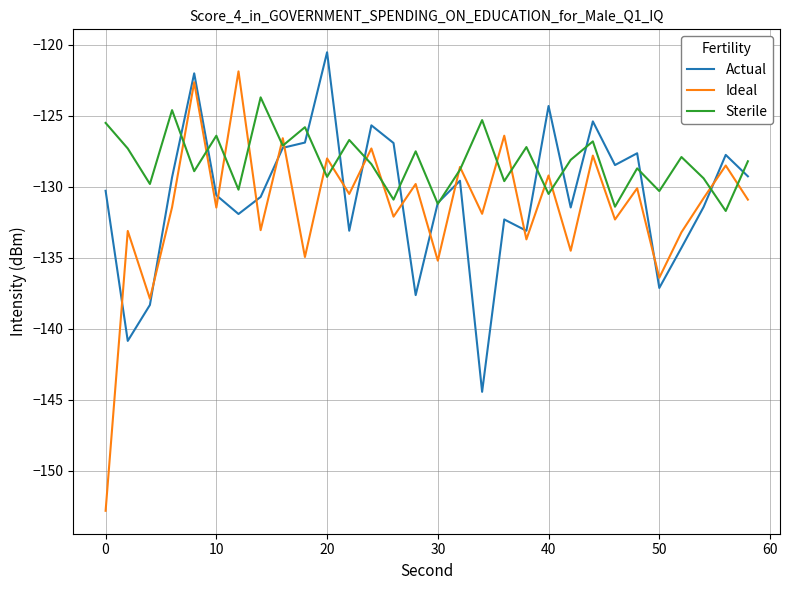

What is the minimum value for Sterile?

-131.7